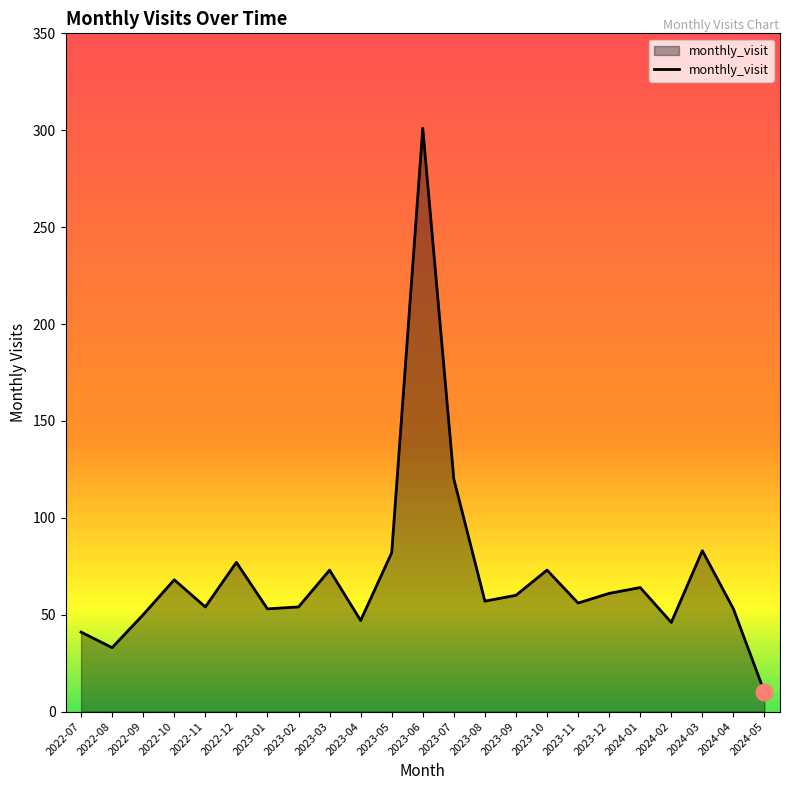

The chart shows a value of 20 at 2023-04. True or false?

False